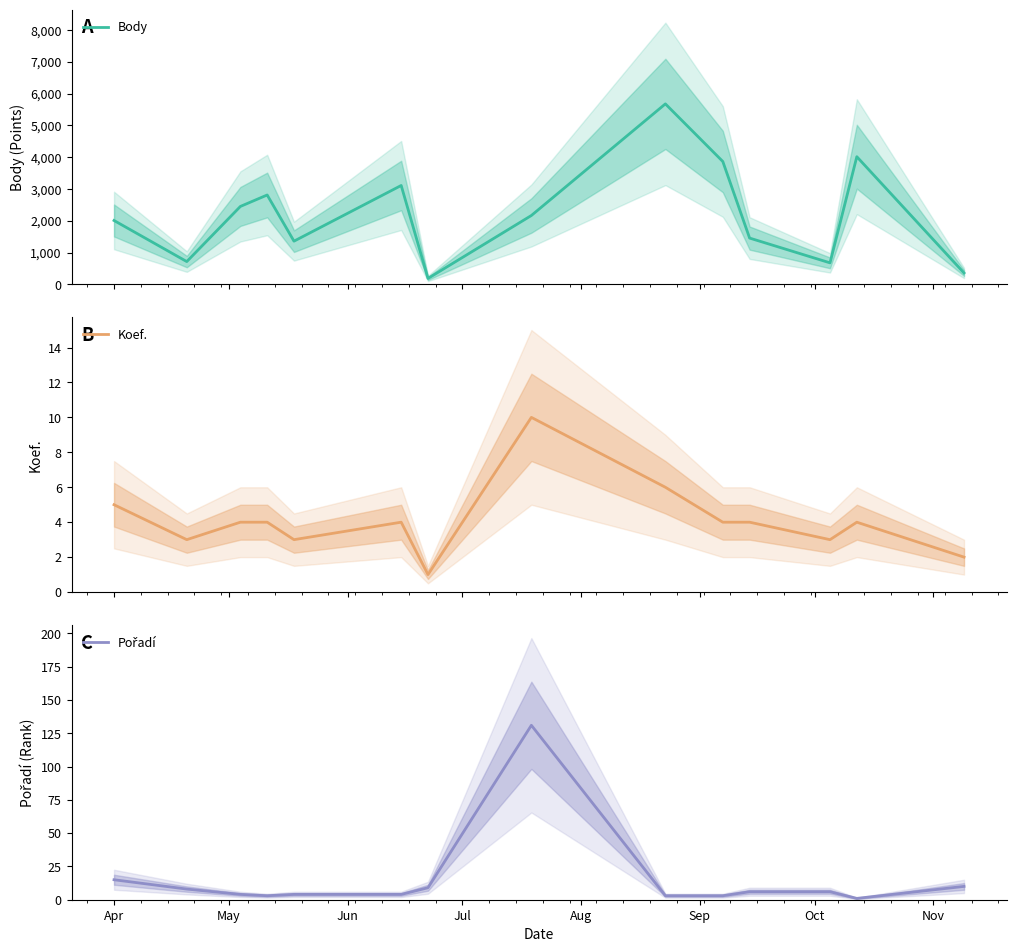

What is the minimum value for Body?

188